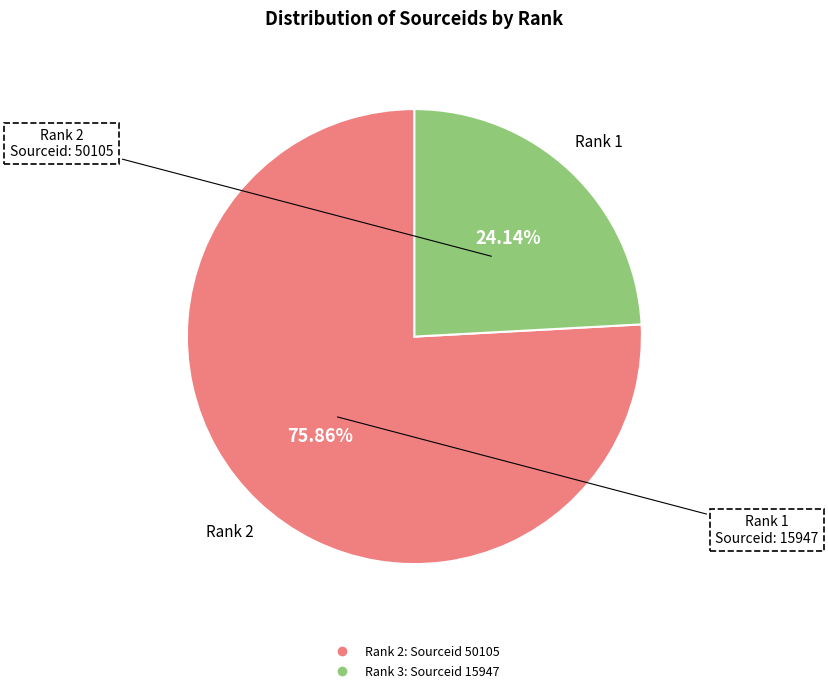

Does any single category account for the majority?

Yes